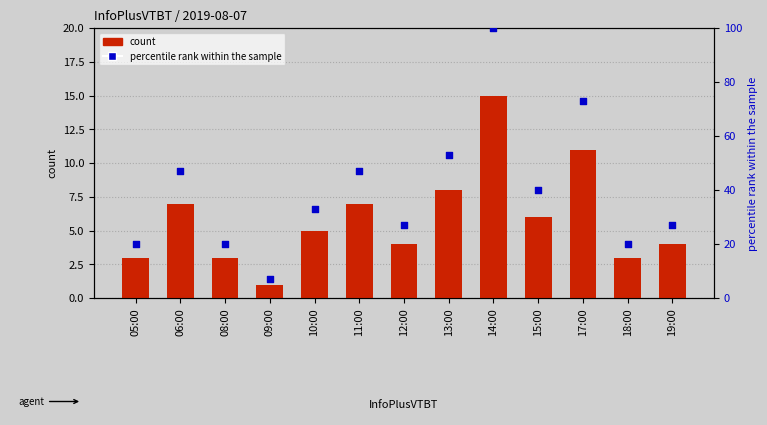

At which category is the sum across all series the highest?

14:00